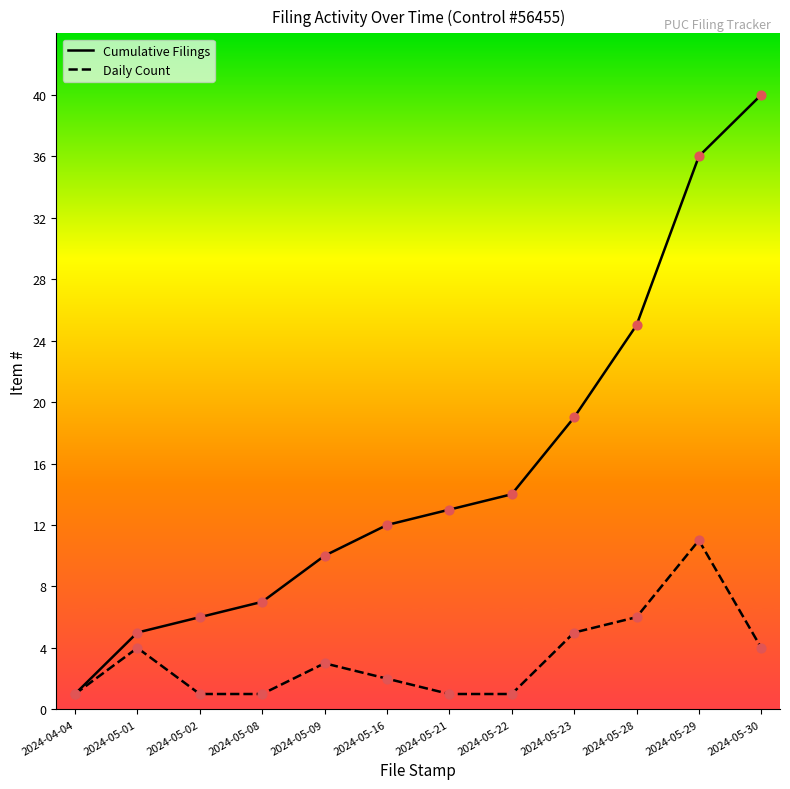

What are all the series names shown in the legend?

Cumulative Filings, Daily Count